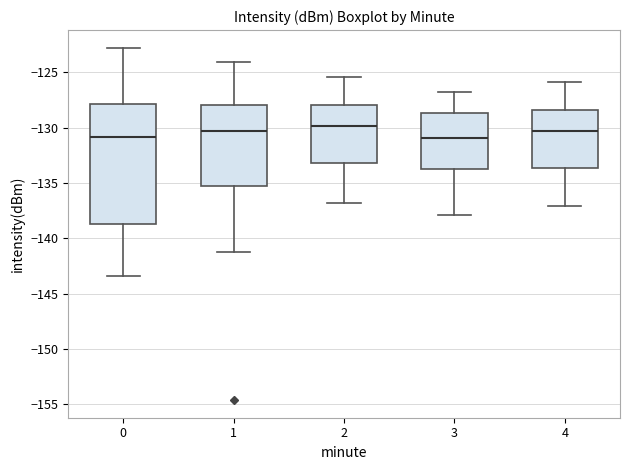

Reading left to right, read every box against the y-axis: the position of its median line, the range the box covers, and the ends of its whiskers. The values are not printed on the chart, so give them approximately, as read against the axis.

0: median -131.0, box -138.5 to -128.0, whiskers -143.5 to -123.0
1: median -130.5, box -135.5 to -128.0, whiskers -141.0 to -124.0
2: median -130.0, box -133.0 to -128.0, whiskers -137.0 to -125.5
3: median -131.0, box -133.5 to -128.5, whiskers -138.0 to -127.0
4: median -130.0, box -133.5 to -128.5, whiskers -137.0 to -126.0